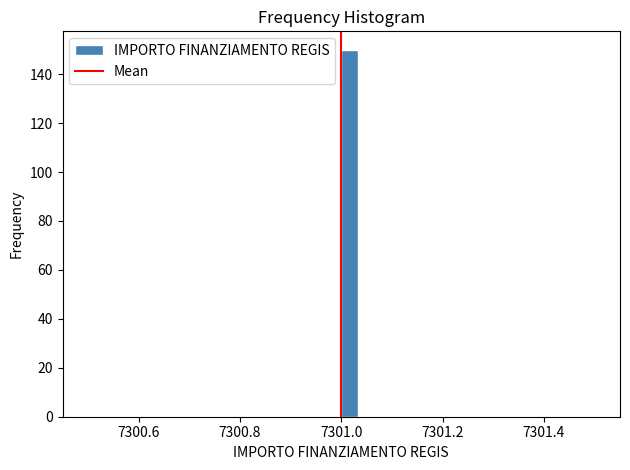

Read against the x-axis, roughly where is the centre of the tallest bar?

7301.02